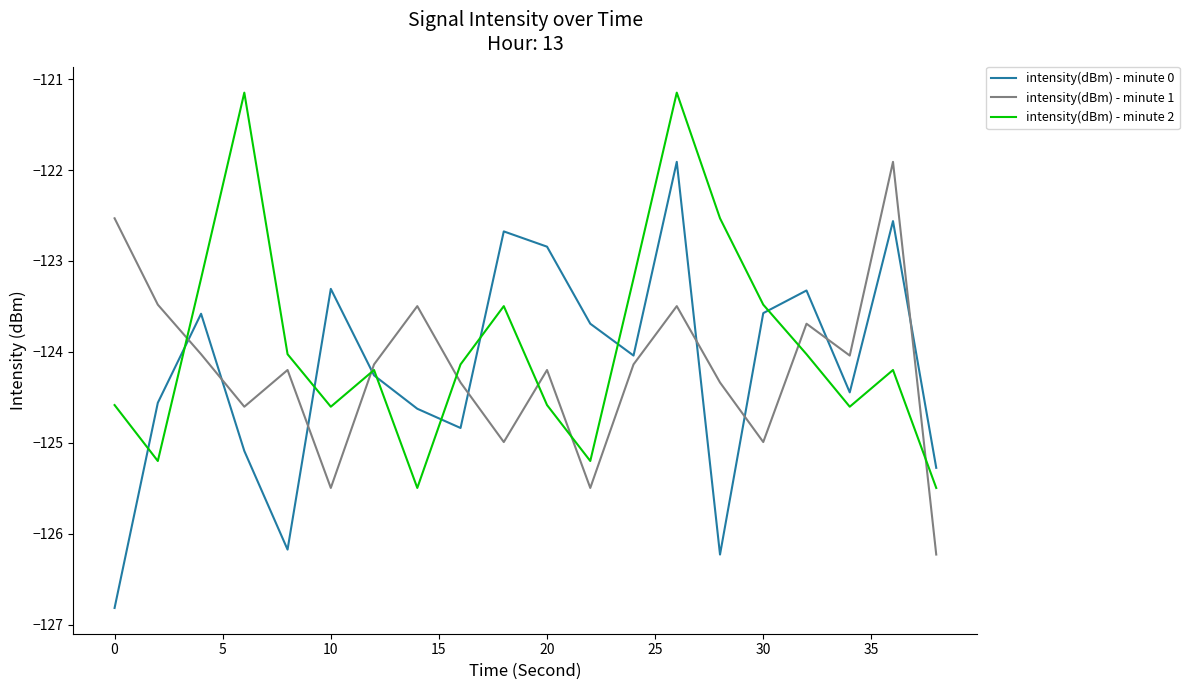

Does the chart have visible grid lines?

No